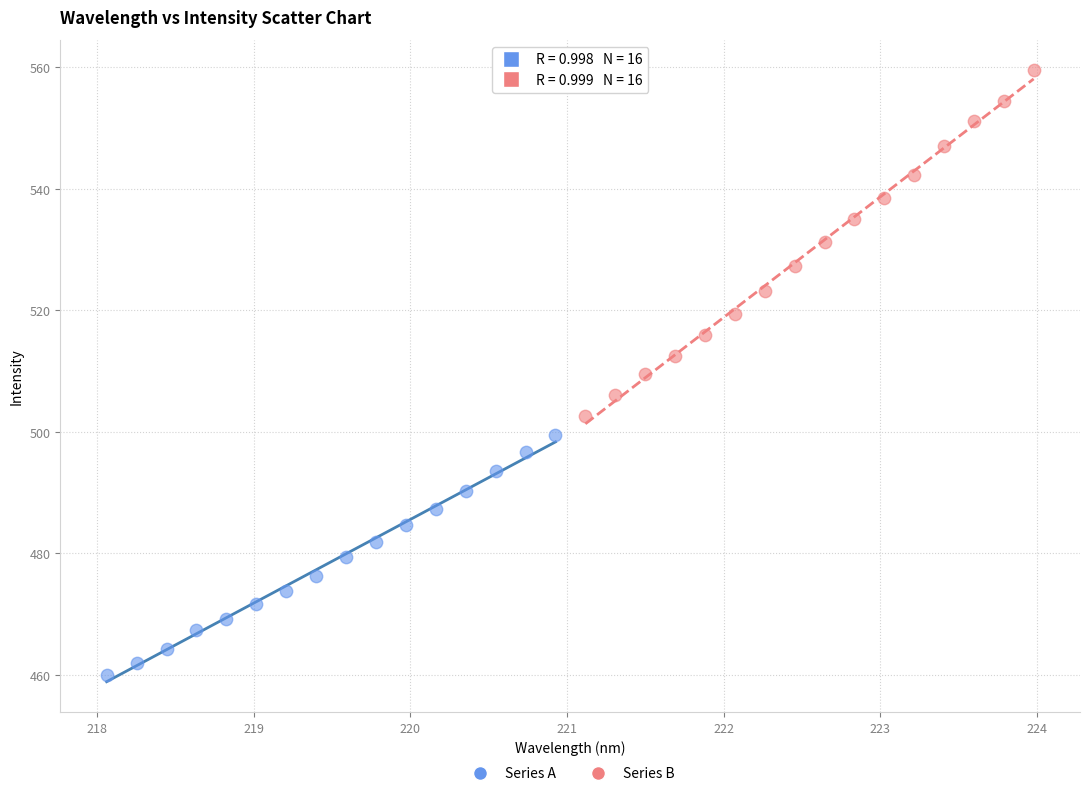

Which series reaches the minimum Y coordinate?

Series A